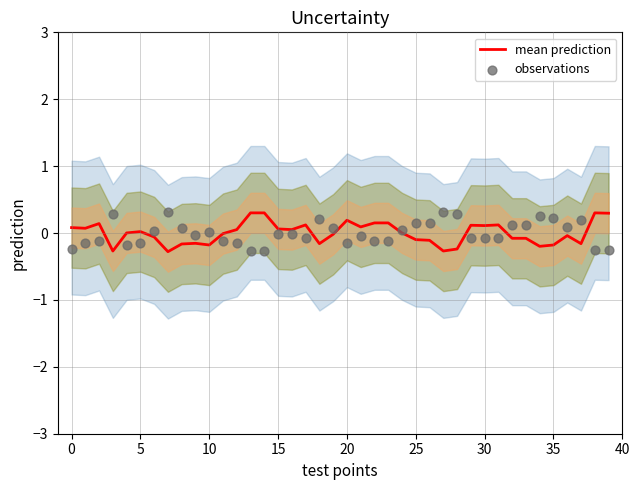

What is the lowest value of the mean prediction series?

-0.3